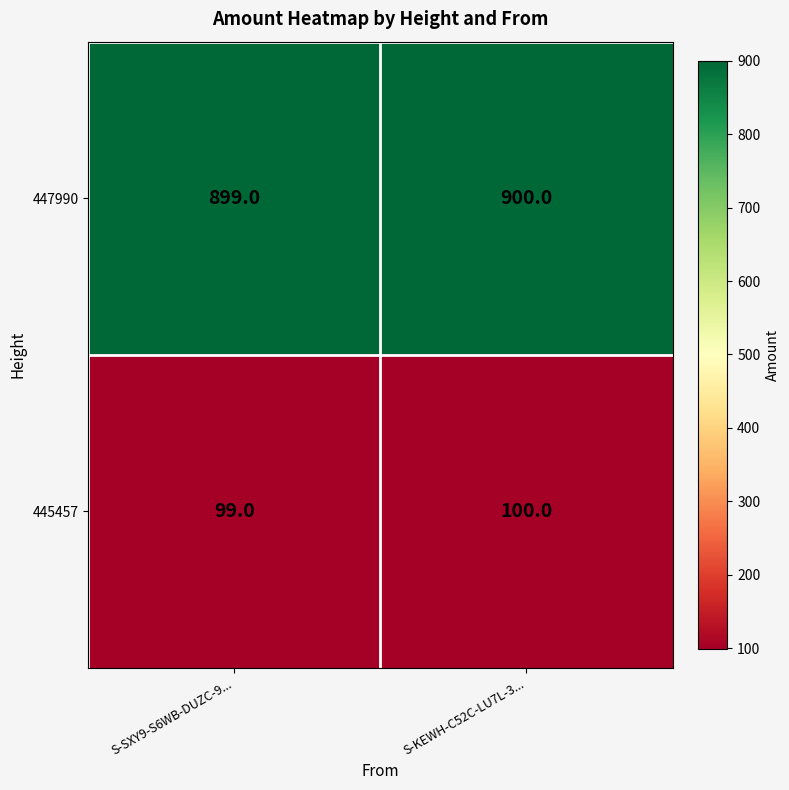

What value does the 445457 series have at S-SXY9-S6WB-DUZC-9...?

99